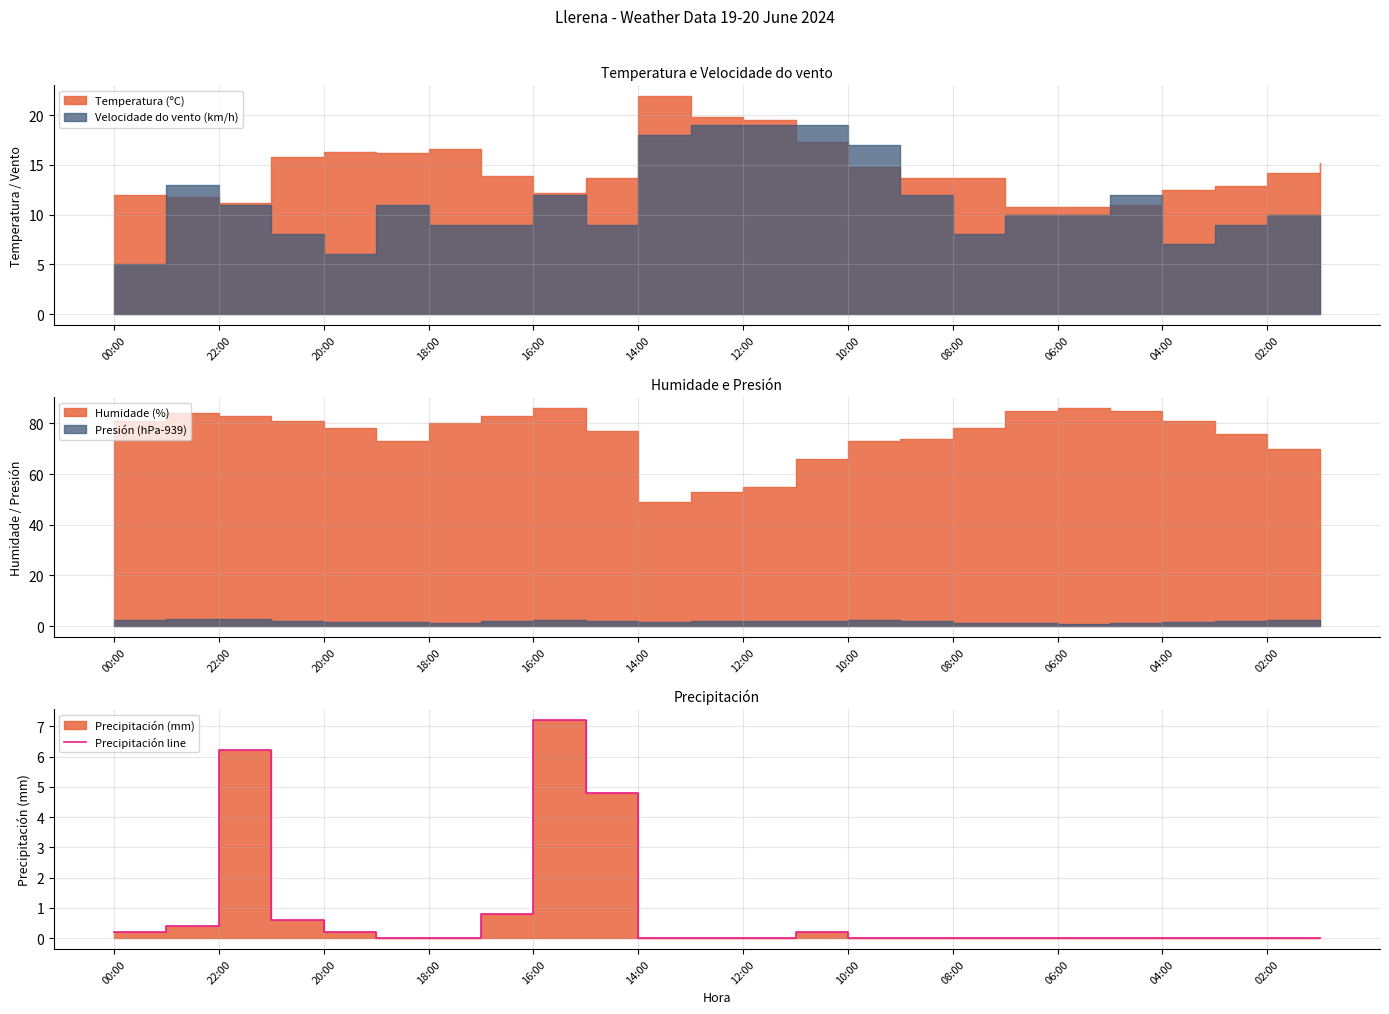

What is the label of the 4th point from the left?

18:00